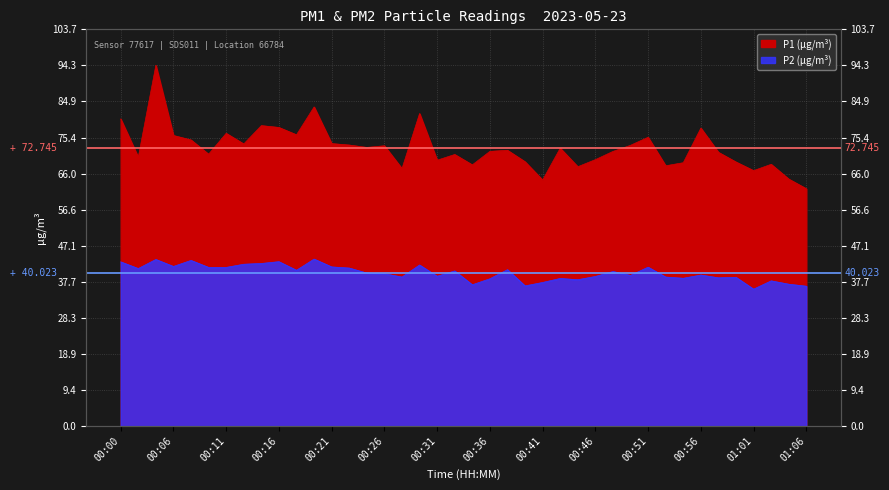

Reading left to right, transcribe all the data shown in this chart.

P1: 80.3	70.3	94.3	76.0	74.8	71.1	76.5	73.8	78.5	78.1	76.2	83.4	73.8	73.5	72.8	73.3	67.3	81.7	69.5	71.0	68.3	71.8	72.1	69.1	64.3	72.7	67.8	69.7	71.8	73.4	75.5	68.0	68.8	77.9	71.6	69.0	66.8	68.4	64.6	62.0
P2: 42.9	41.2	43.5	41.7	43.3	41.5	41.5	42.3	42.5	43.0	40.7	43.6	41.6	41.3	40.0	39.8	39.0	42.1	39.1	40.5	36.9	38.5	40.9	36.6	37.5	38.6	38.2	39.1	40.4	39.4	41.5	39.0	38.6	39.5	38.8	38.9	35.8	38.0	37.1	36.5